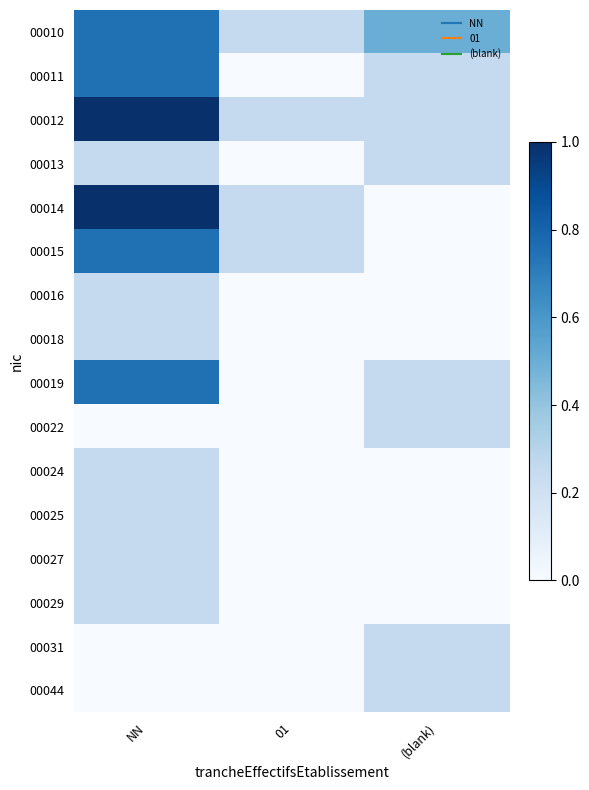

At how many categories does at least one series exceed 0?

3